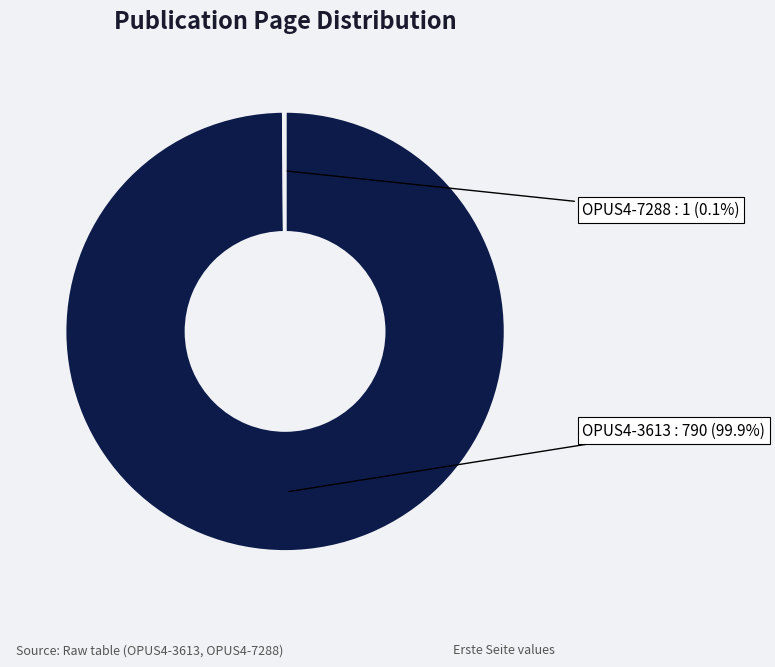

Is there any slice that represents more than half of the pie?

Yes